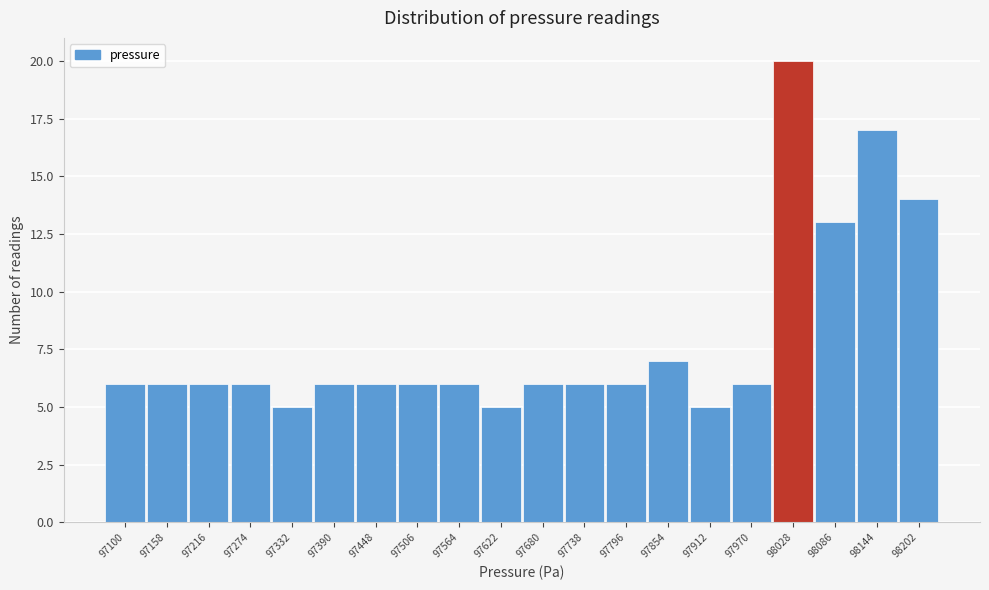

Reading right to left, extract all data points from this chart.

98202=14	98144=17	98086=13	98028=20	97970=6	97912=5	97854=7	97796=6	97738=6	97680=6	97622=5	97564=6	97506=6	97448=6	97390=6	97332=5	97274=6	97216=6	97158=6	97100=6